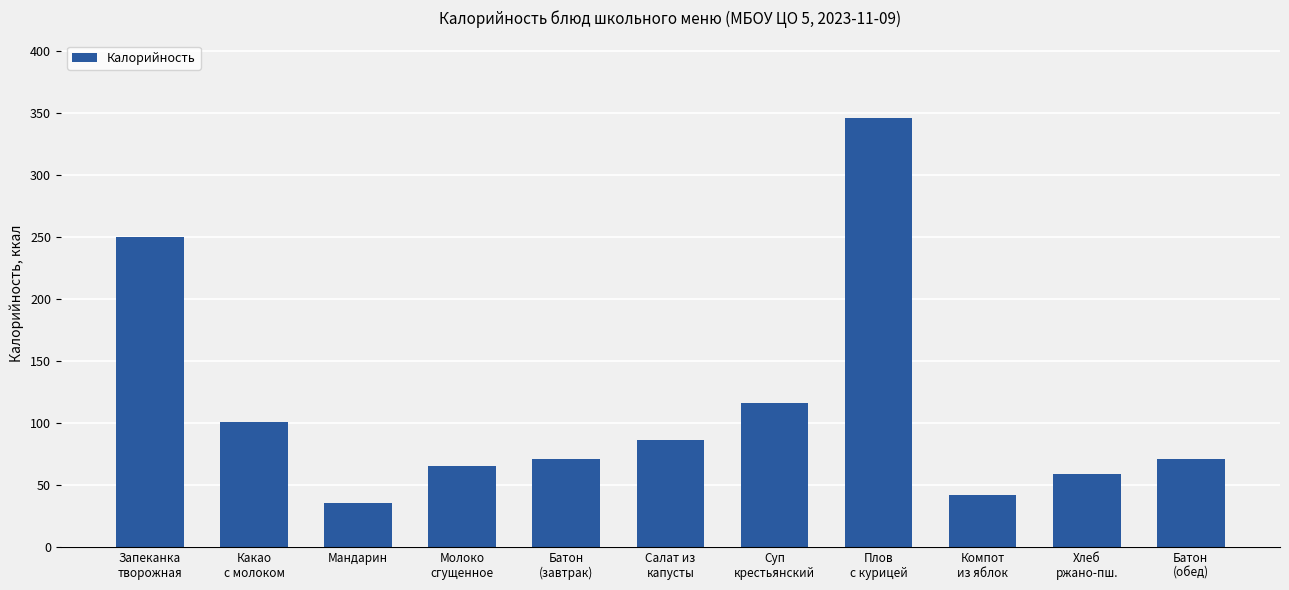

What is the difference between the maximum and second lowest values?

304.5